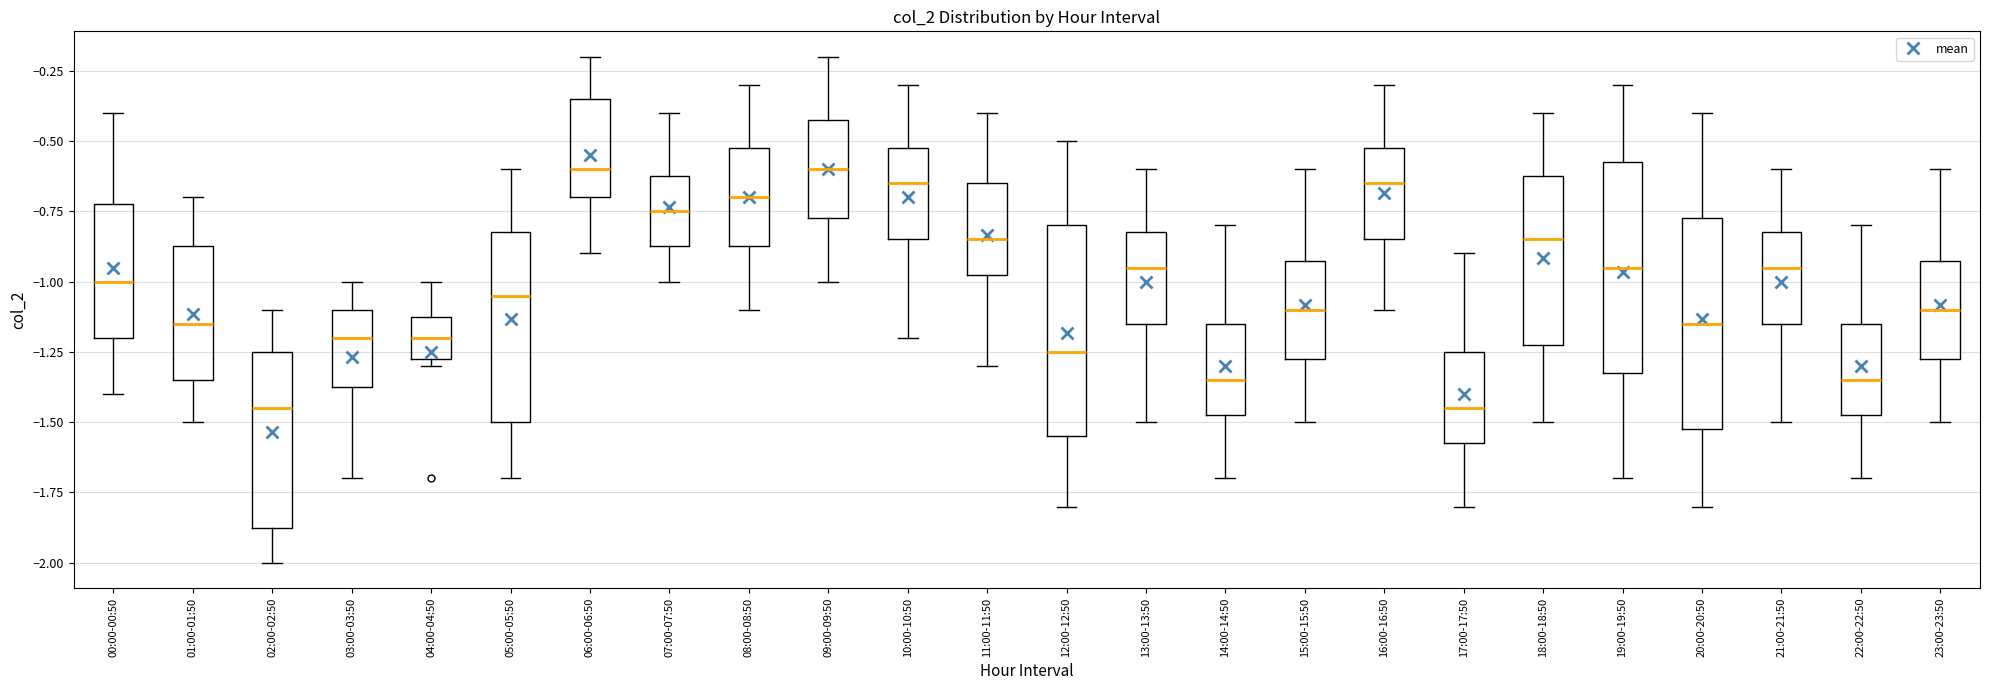

Reading left to right, read every box against the y-axis: the position of its median line, the range the box covers, and the ends of its whiskers. The values are not printed on the chart, so give them approximately, as read against the axis.

00:00-00:50: median -1.00, box -1.20 to -0.70, whiskers -1.40 to -0.40
01:00-01:50: median -1.15, box -1.35 to -0.85, whiskers -1.50 to -0.70
02:00-02:50: median -1.45, box -1.85 to -1.25, whiskers -2.00 to -1.10
03:00-03:50: median -1.20, box -1.35 to -1.10, whiskers -1.70 to -1.00
04:00-04:50: median -1.20, box -1.25 to -1.10, whiskers -1.30 to -1.00
05:00-05:50: median -1.05, box -1.50 to -0.80, whiskers -1.70 to -0.60
06:00-06:50: median -0.60, box -0.70 to -0.35, whiskers -0.90 to -0.20
07:00-07:50: median -0.75, box -0.85 to -0.60, whiskers -1.00 to -0.40
08:00-08:50: median -0.70, box -0.85 to -0.50, whiskers -1.10 to -0.30
09:00-09:50: median -0.60, box -0.75 to -0.40, whiskers -1.00 to -0.20
10:00-10:50: median -0.65, box -0.85 to -0.50, whiskers -1.20 to -0.30
11:00-11:50: median -0.85, box -0.95 to -0.65, whiskers -1.30 to -0.40
12:00-12:50: median -1.25, box -1.55 to -0.80, whiskers -1.80 to -0.50
13:00-13:50: median -0.95, box -1.15 to -0.80, whiskers -1.50 to -0.60
14:00-14:50: median -1.35, box -1.45 to -1.15, whiskers -1.70 to -0.80
15:00-15:50: median -1.10, box -1.25 to -0.90, whiskers -1.50 to -0.60
16:00-16:50: median -0.65, box -0.85 to -0.50, whiskers -1.10 to -0.30
17:00-17:50: median -1.45, box -1.55 to -1.25, whiskers -1.80 to -0.90
18:00-18:50: median -0.85, box -1.20 to -0.60, whiskers -1.50 to -0.40
19:00-19:50: median -0.95, box -1.30 to -0.55, whiskers -1.70 to -0.30
20:00-20:50: median -1.15, box -1.50 to -0.75, whiskers -1.80 to -0.40
21:00-21:50: median -0.95, box -1.15 to -0.80, whiskers -1.50 to -0.60
22:00-22:50: median -1.35, box -1.45 to -1.15, whiskers -1.70 to -0.80
23:00-23:50: median -1.10, box -1.25 to -0.90, whiskers -1.50 to -0.60